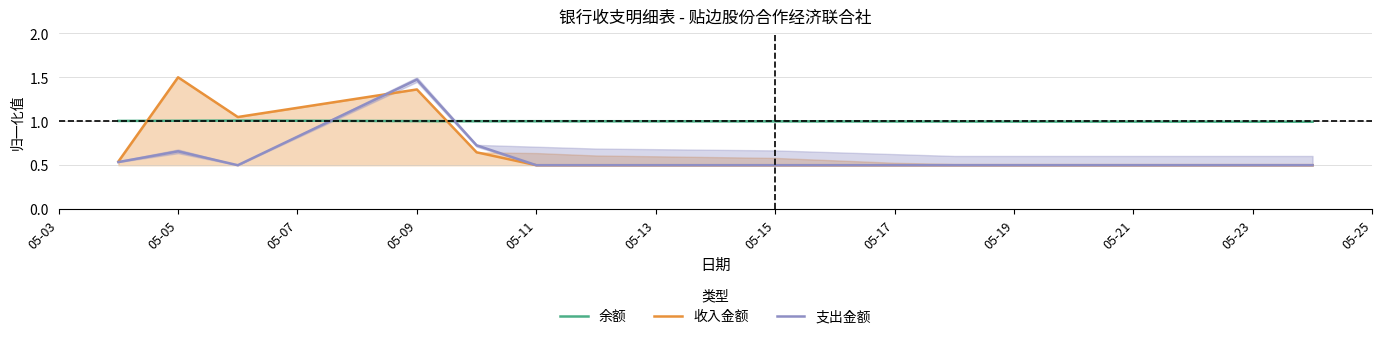

True or false: 支出金额 has a value of 0.5 at 05-19.

True